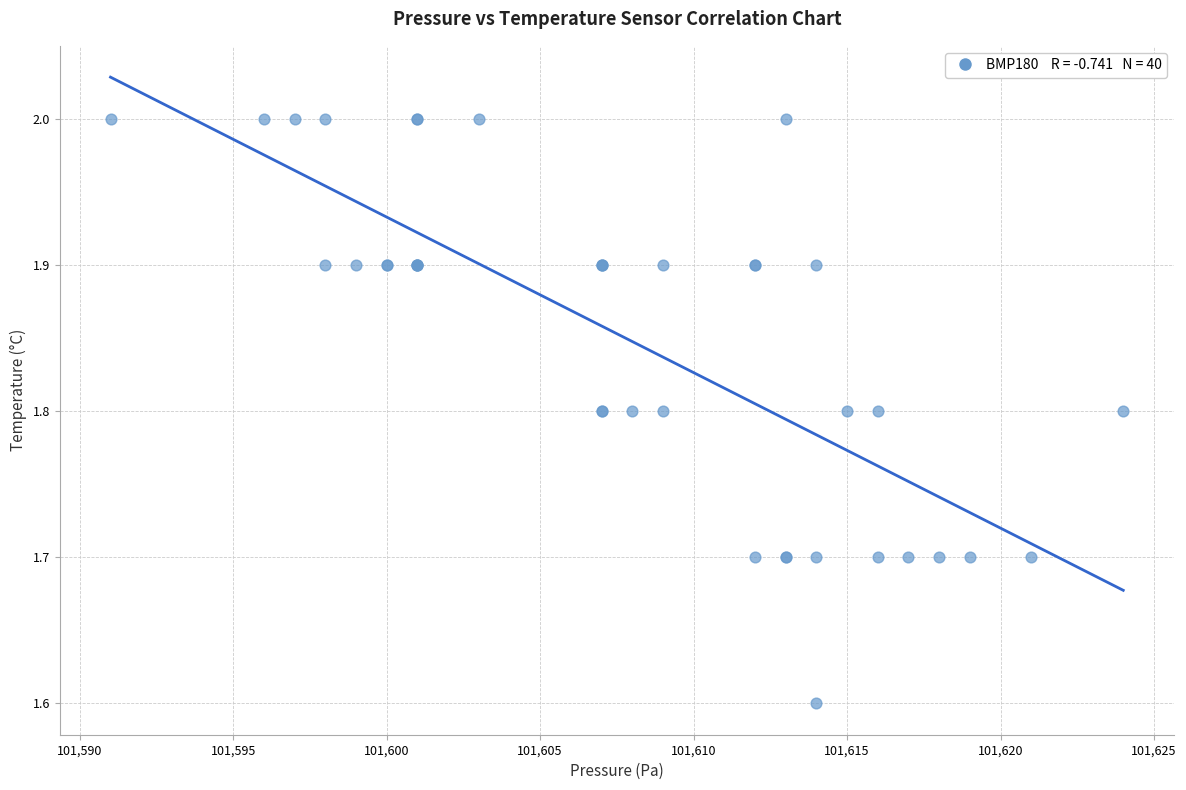

What Y value in the scatter plot is closest to 1?

1.6